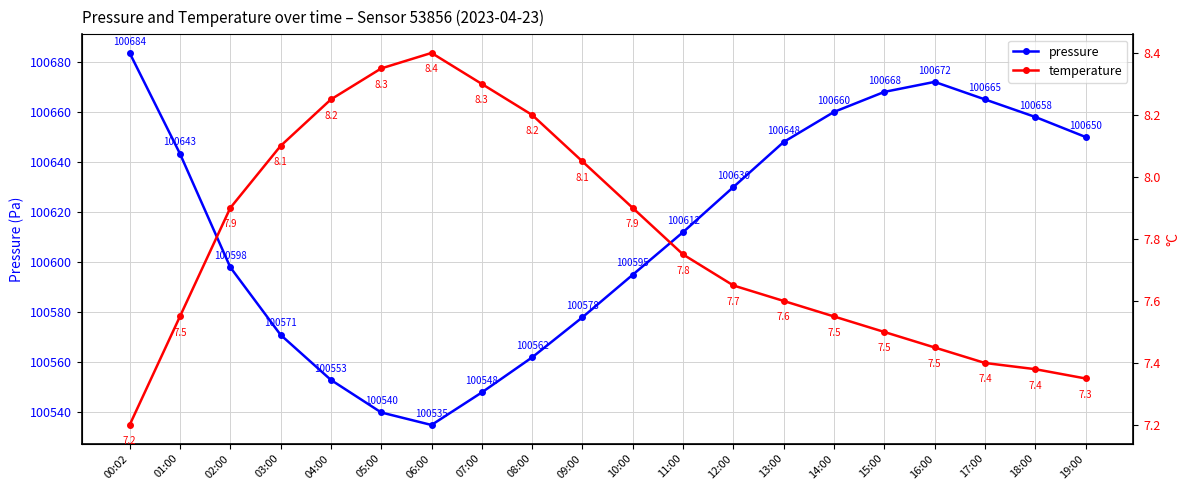

What is the difference between the pressure values at 02:00 and 05:00?

58.0